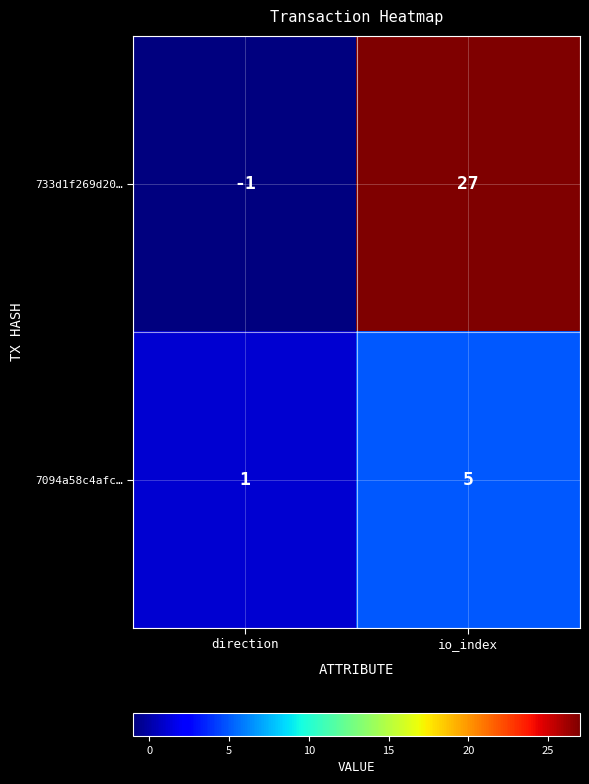

What is the difference between the 733d1f269d20… values at direction and io_index?

28